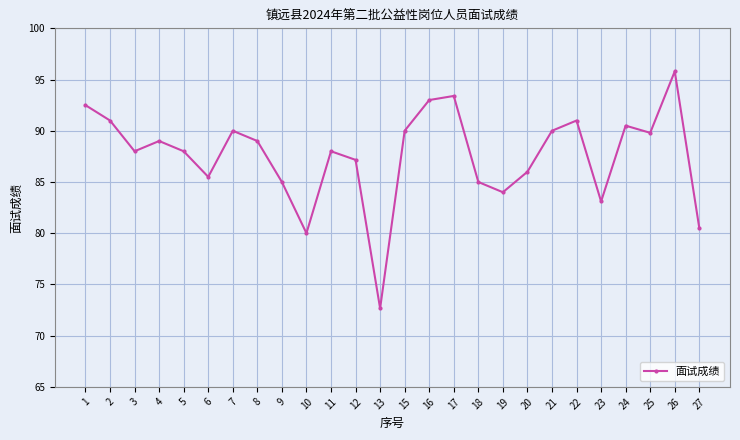

Reading left to right, transcribe all the data shown in this chart.

1=92.5	2=91.0	3=88.0	4=89.0	5=88.0	6=85.5	7=90.0	8=89.0	9=85.0	10=80.0	11=88.0	12=87.2	13=72.7	15=90.0	16=93.0	17=93.4	18=85.0	19=84.0	20=86.0	21=90.0	22=91.0	23=83.1	24=90.5	25=89.8	26=95.8	27=80.5